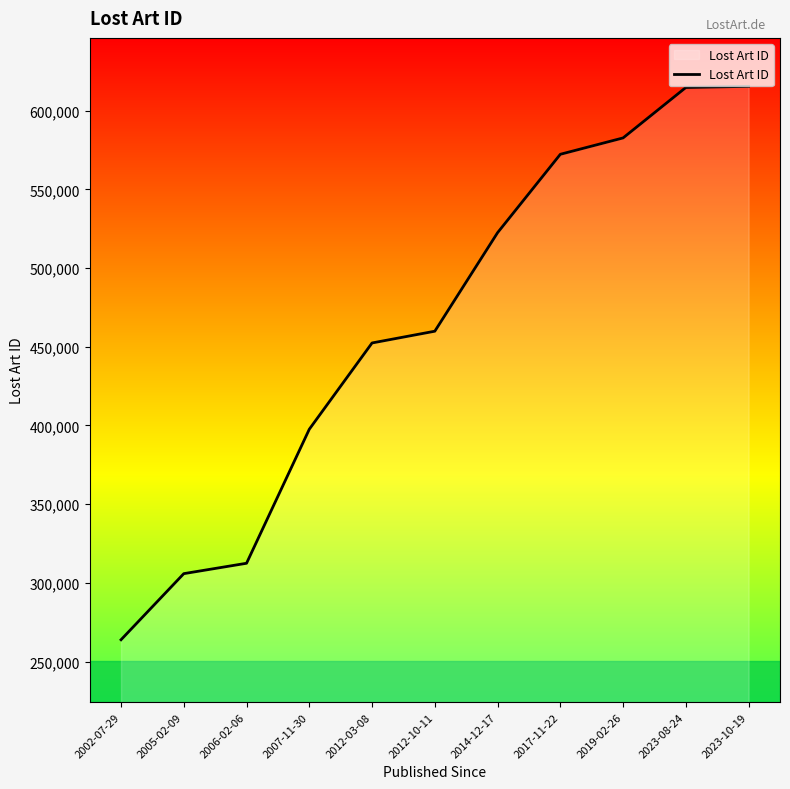

What is the sum of the values at 2002-07-29 and 2012-03-08?

716340.0